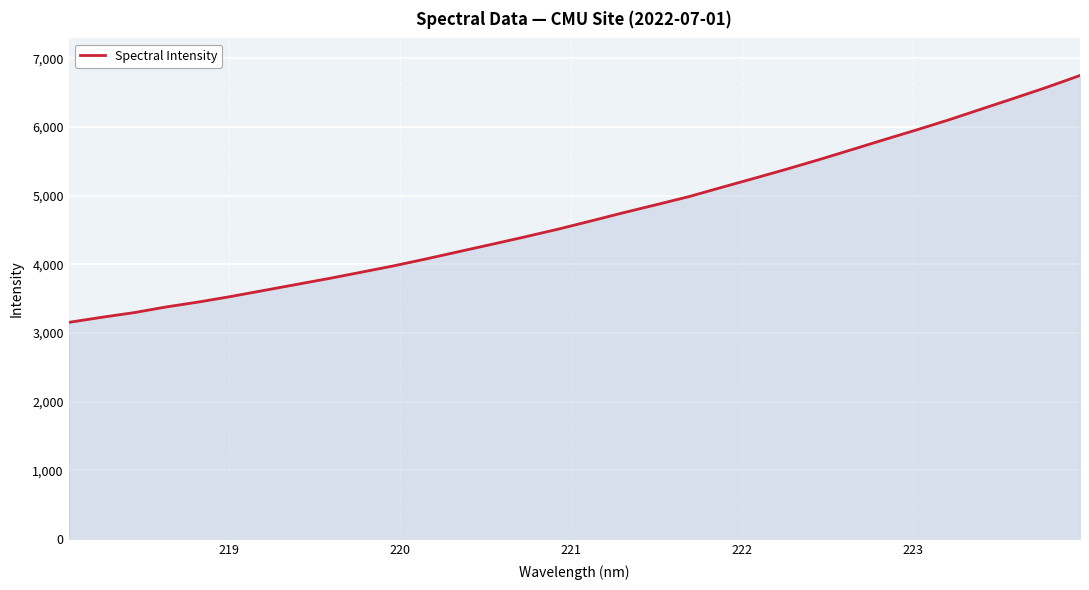

What is the difference between the maximum and minimum values?

3595.1